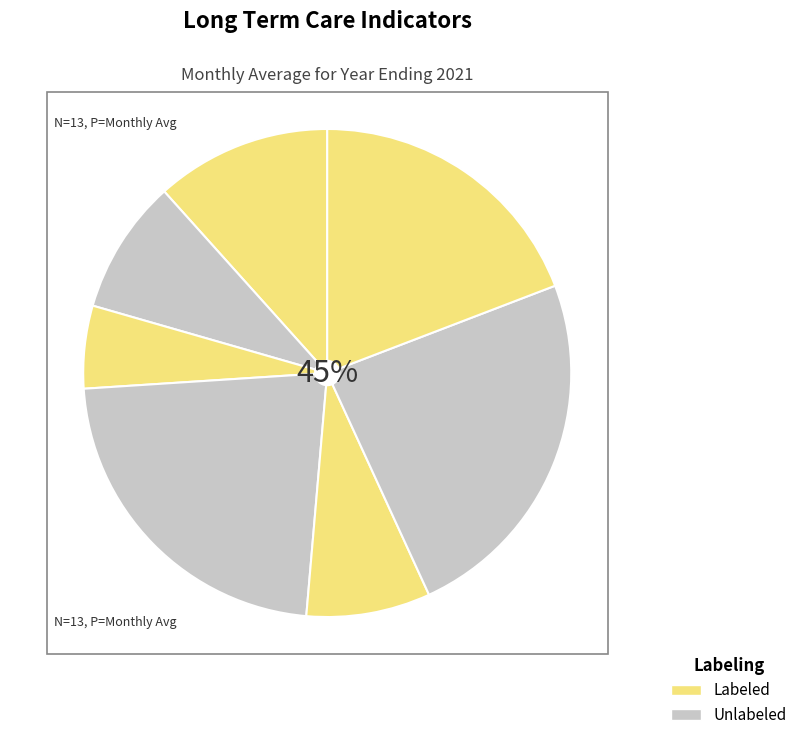

Count the number of slices in the pie.

7